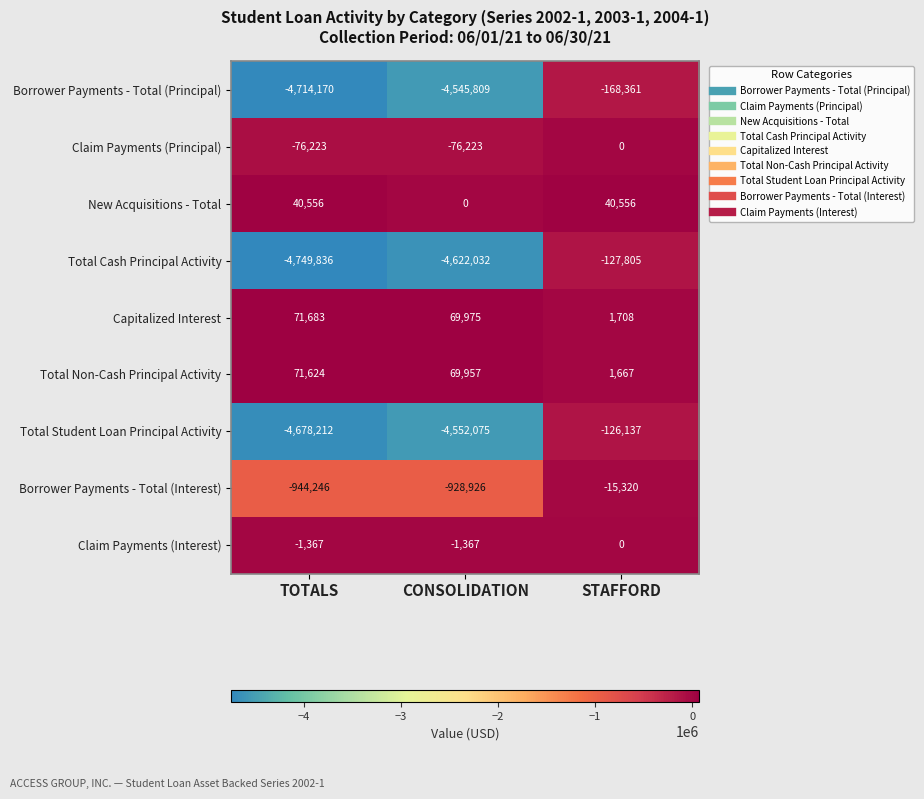

How many values in the Borrower Payments - Total (Interest) series are below -928926?

1